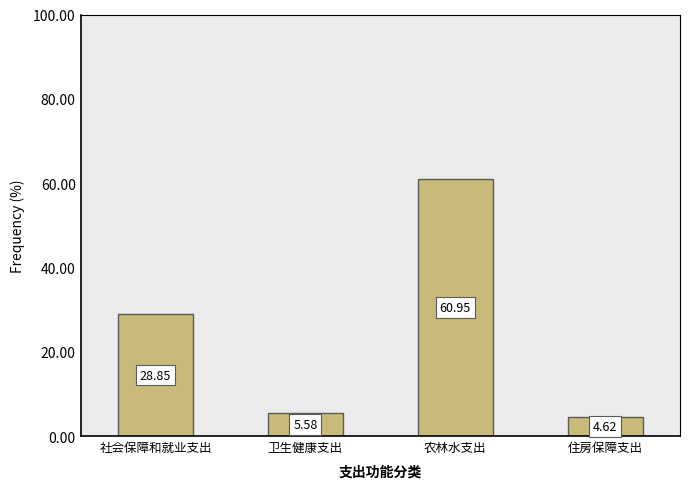

The value at 社会保障和就业支出 is 9.3. True or false?

False